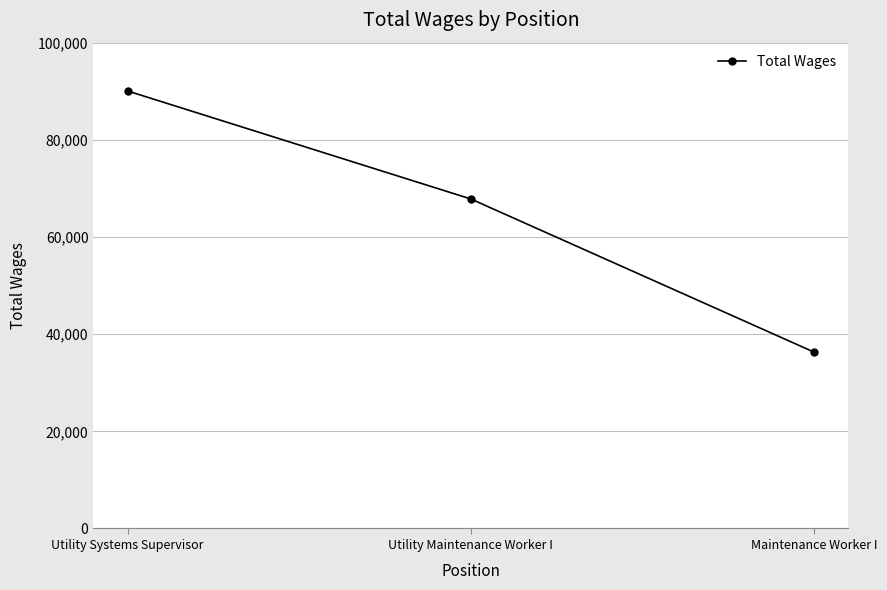

Between Utility Systems Supervisor and Maintenance Worker I, which is larger?

Utility Systems Supervisor